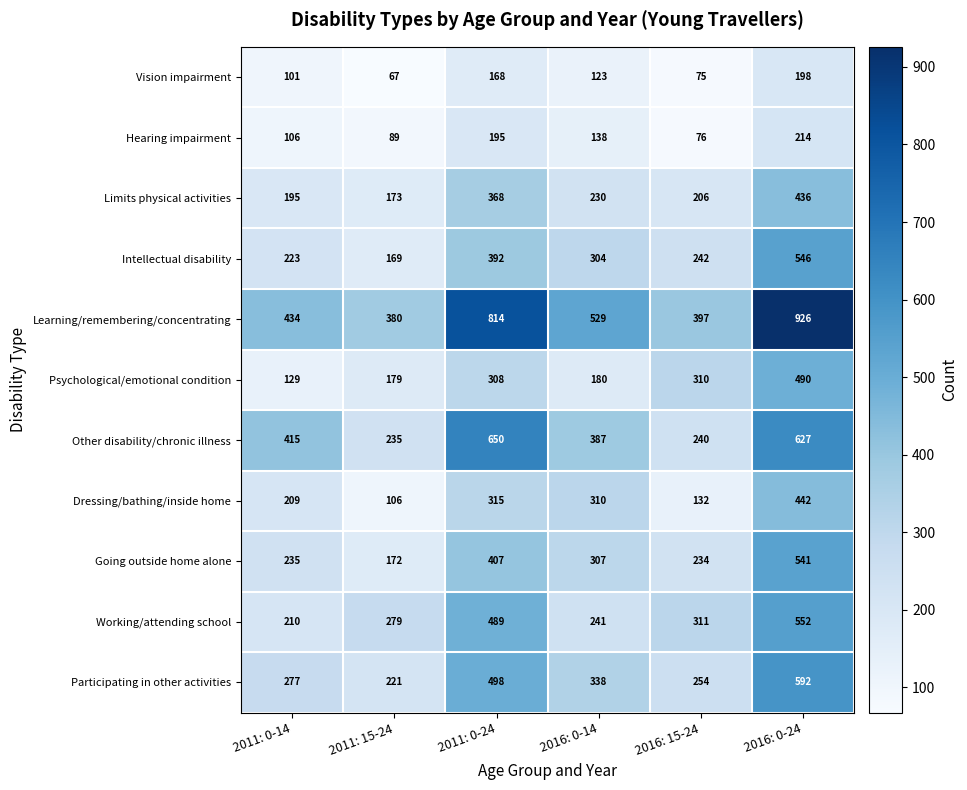

What is the difference between the second highest and second lowest values in the Vision impairment series?

93